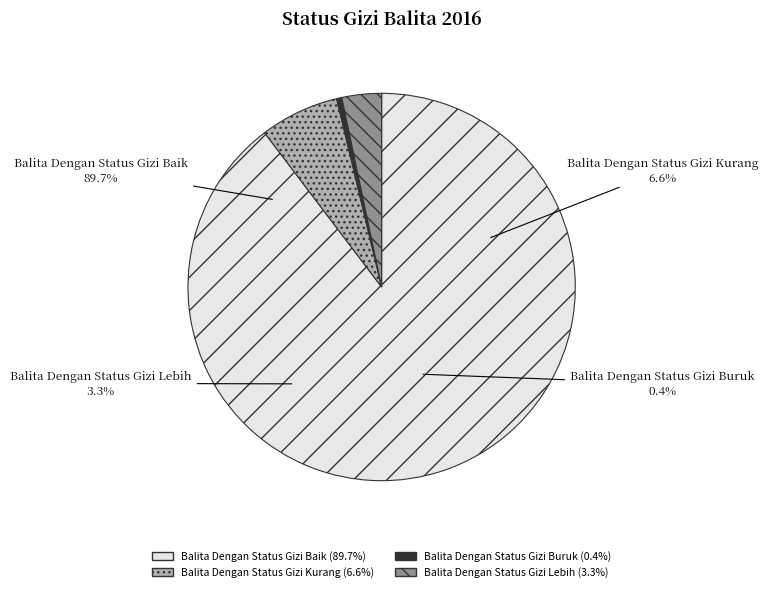

The Balita Dengan Status Gizi Baik slice represents 90% of the pie. True or false?

True